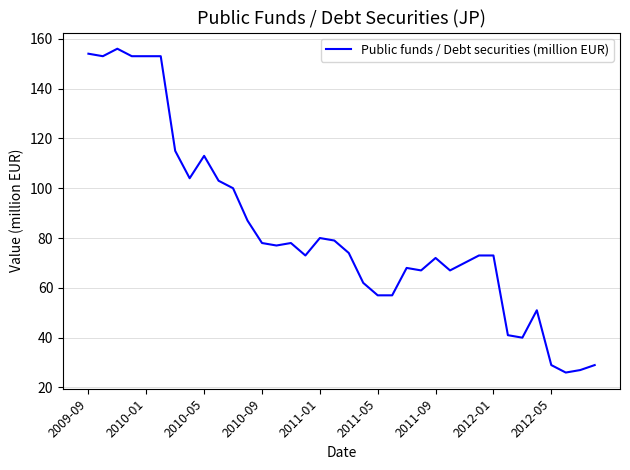

How many values are below 74?

18